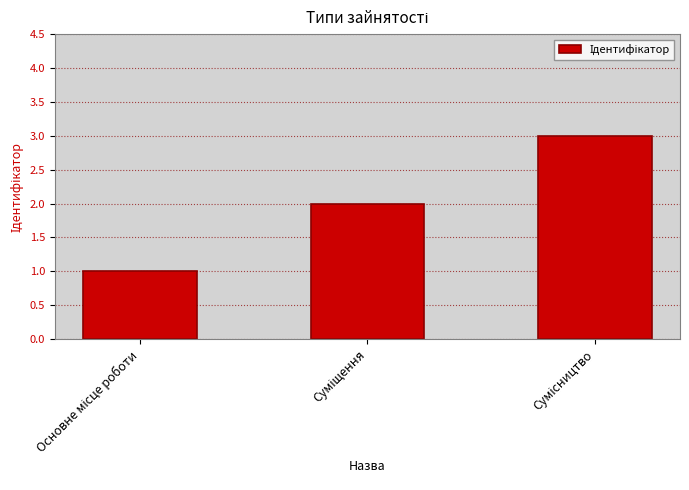

What is the sum of all values?

6